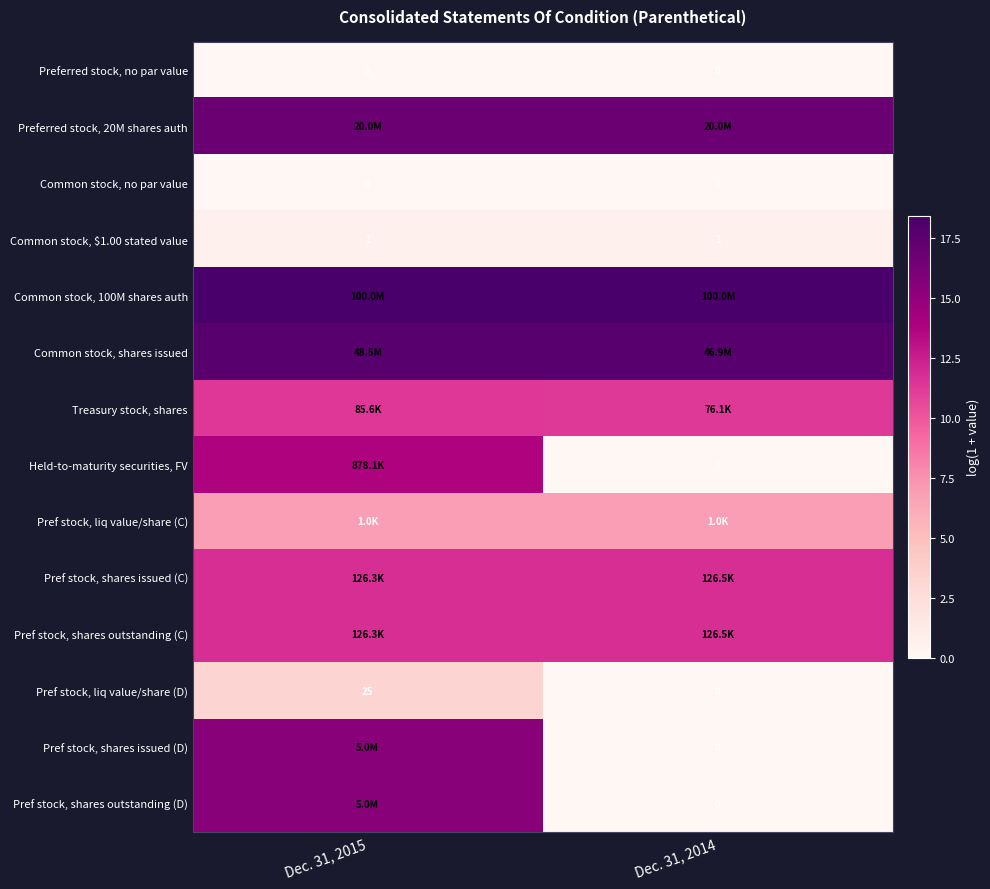

Which category has the highest value across all series?

Dec. 31, 2015